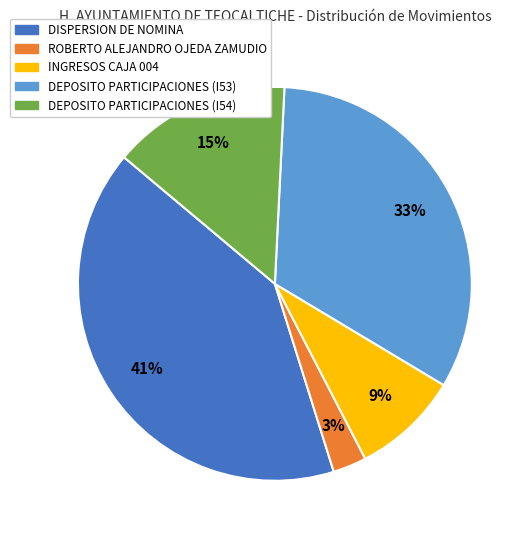

What is the ratio of the value at DEPOSITO PARTICIPACIONES (I53) to the value at DEPOSITO PARTICIPACIONES (I54)?

2.2